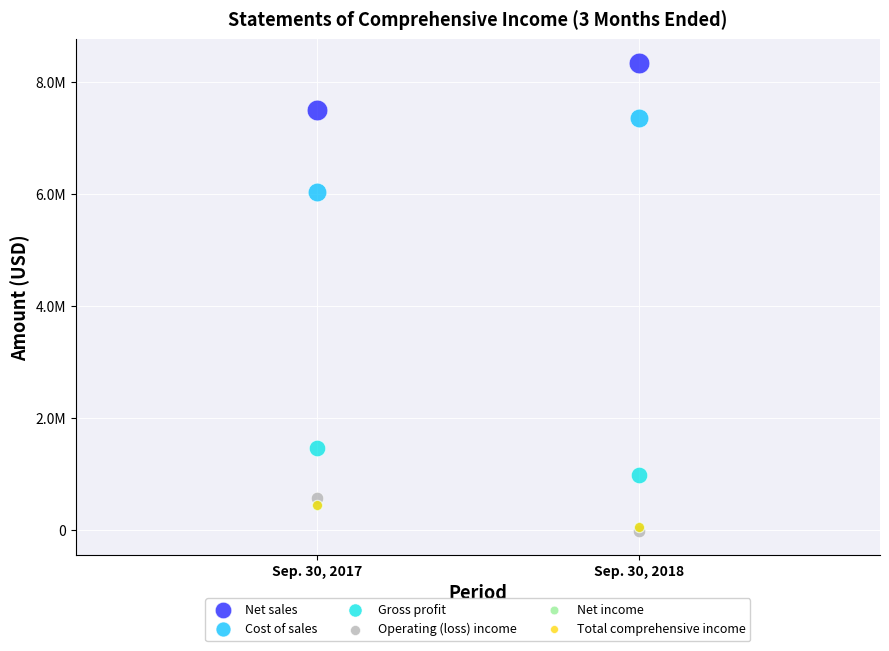

What are all the series names shown in the legend?

Net sales, Cost of sales, Gross profit, Operating (loss) income, Net income, Total comprehensive income